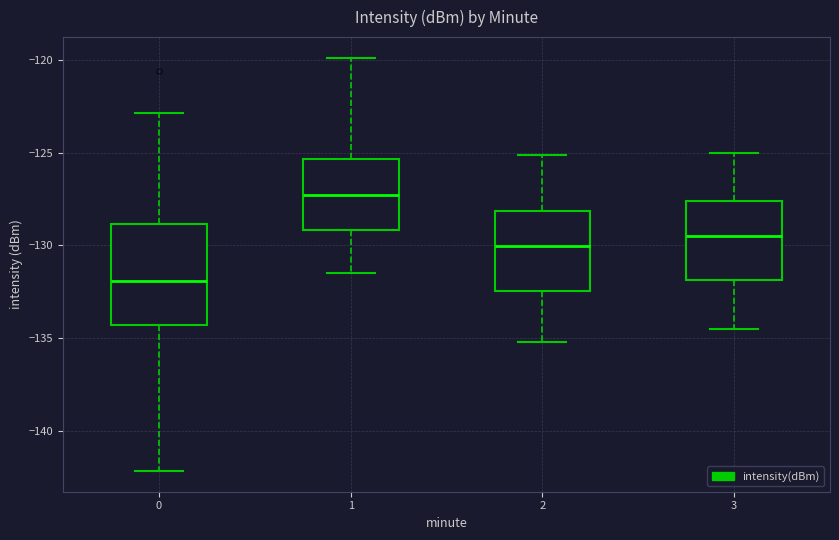

Which box's median line is the lowest?

0